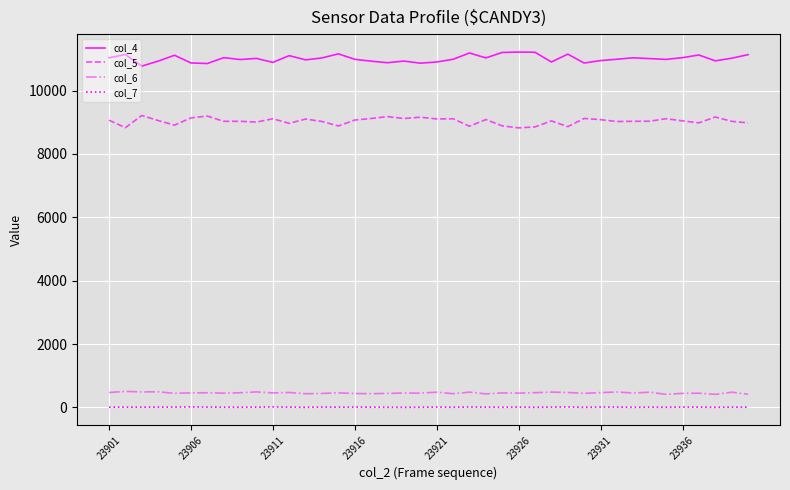

True or false: col_4 and col_6 cross at least once.

False